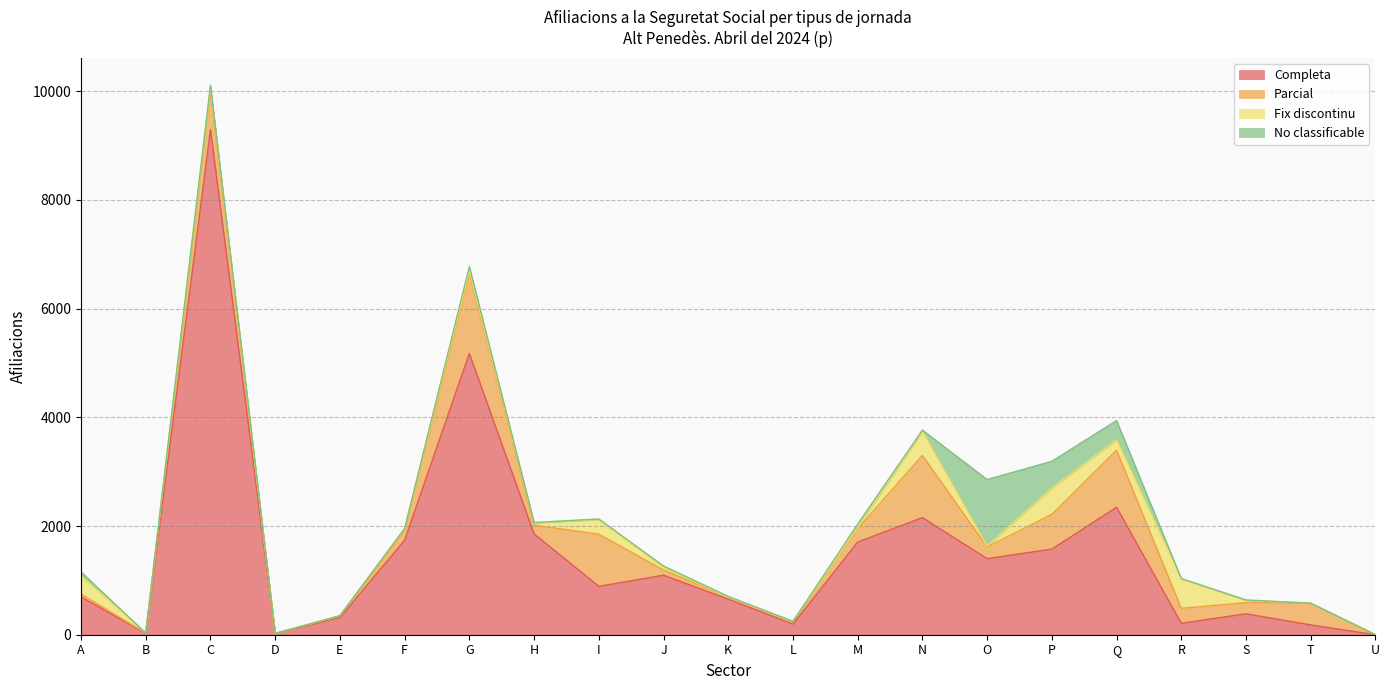

What is the difference between the second highest and minimum values in the No classificable series?

490